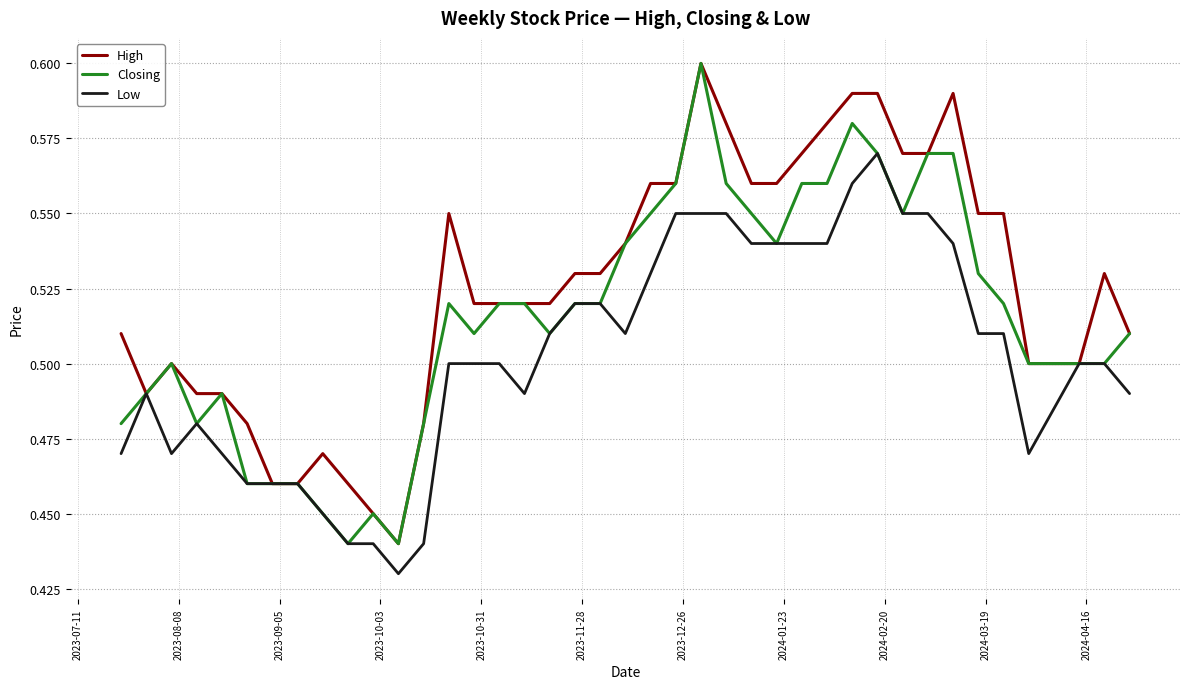

Rank the series by their average value, from lowest to highest.

Low, Closing, High